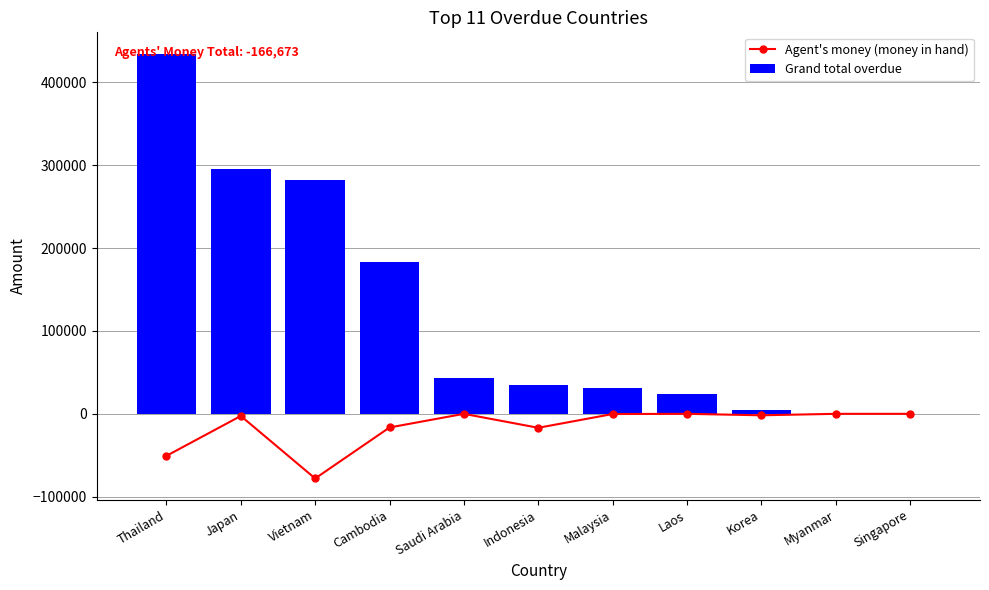

Which series changed the most between Laos and Singapore?

Grand total overdue